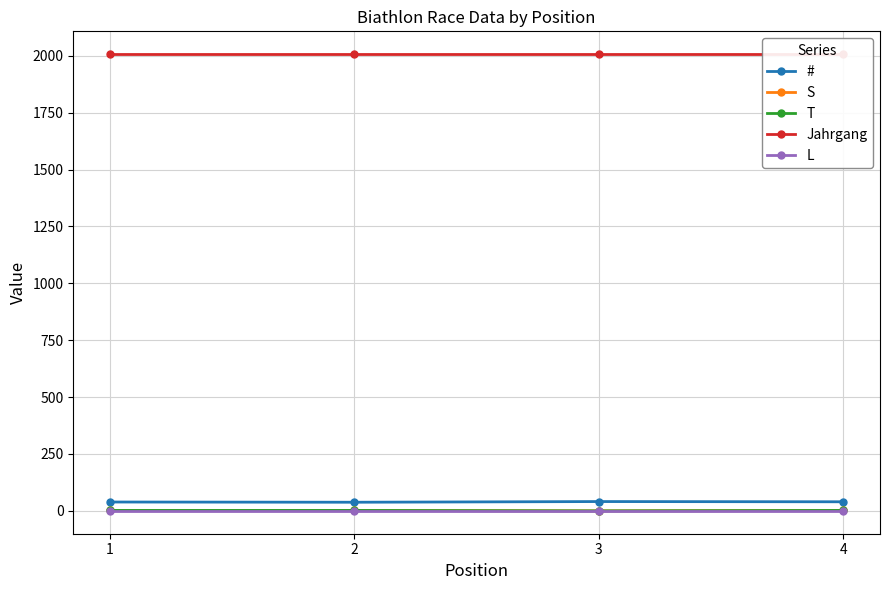

The # series shows 38 at 2. True or false?

True